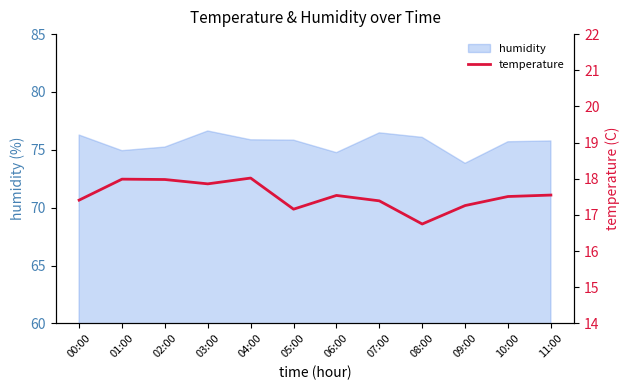

Where is the data nearest to the value 17?

05:00